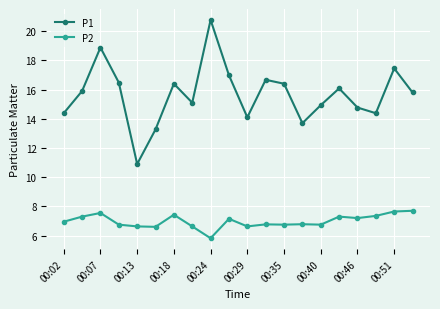

Which series has the widest spread of values?

P1